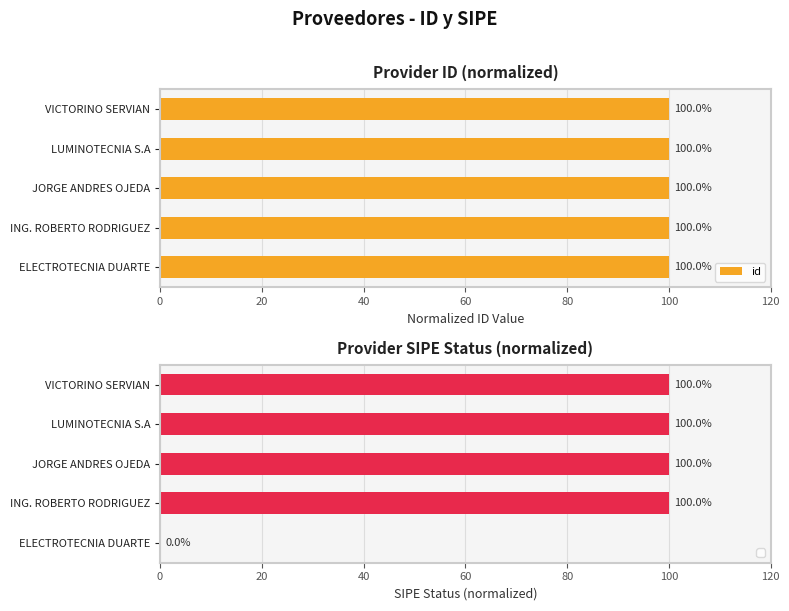

The id series shows 100.0 at JORGE ANDRES OJEDA. True or false?

True